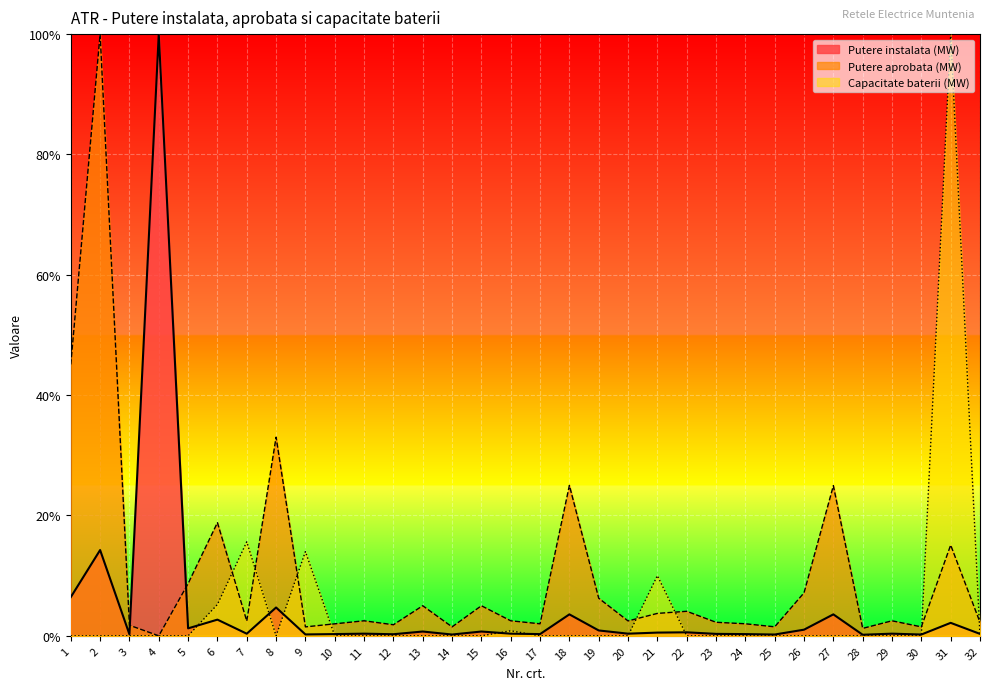

How many interior local valleys does the Capacitate baterii (MW) series have?

1